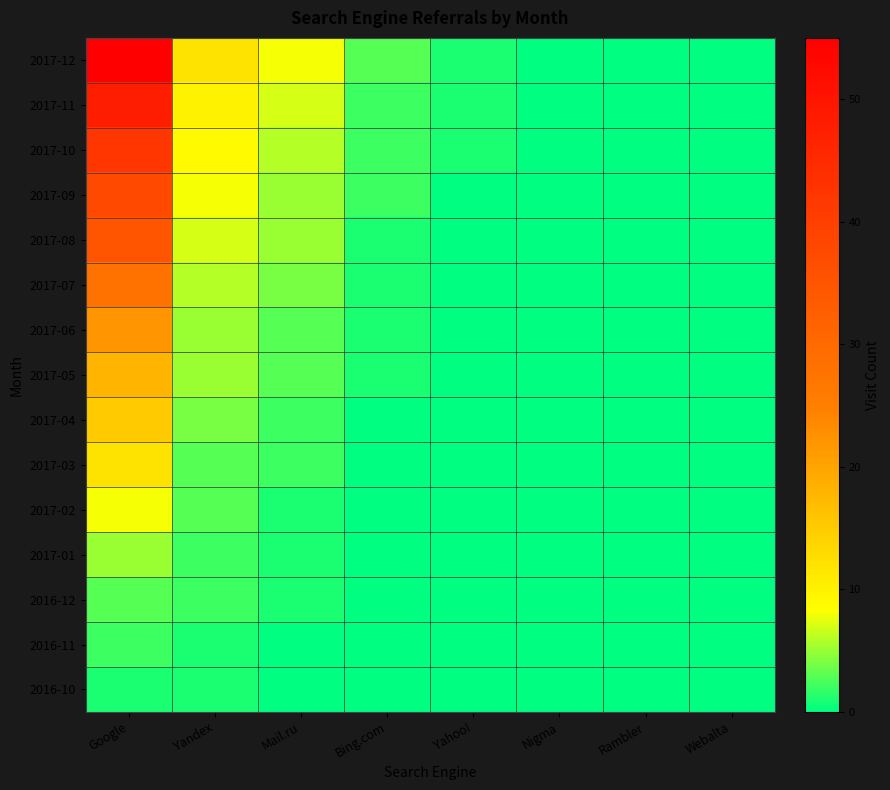

Reading left to right, list all the values displayed in this chart.

2017-12: Google=55	Yandex=12	Mail.ru=8	Bing.com=3	Yahoo!=1	Nigma=0	Rambler=0	Webalta=0
2017-11: Google=48	Yandex=10	Mail.ru=7	Bing.com=2	Yahoo!=1	Nigma=0	Rambler=0	Webalta=0
2017-10: Google=42	Yandex=9	Mail.ru=6	Bing.com=2	Yahoo!=1	Nigma=0	Rambler=0	Webalta=0
2017-09: Google=38	Yandex=8	Mail.ru=5	Bing.com=2	Yahoo!=0	Nigma=0	Rambler=0	Webalta=0
2017-08: Google=35	Yandex=7	Mail.ru=5	Bing.com=1	Yahoo!=0	Nigma=0	Rambler=0	Webalta=0
2017-07: Google=28	Yandex=6	Mail.ru=4	Bing.com=1	Yahoo!=0	Nigma=0	Rambler=0	Webalta=0
2017-06: Google=22	Yandex=5	Mail.ru=3	Bing.com=1	Yahoo!=0	Nigma=0	Rambler=0	Webalta=0
2017-05: Google=18	Yandex=5	Mail.ru=3	Bing.com=1	Yahoo!=0	Nigma=0	Rambler=0	Webalta=0
2017-04: Google=15	Yandex=4	Mail.ru=2	Bing.com=0	Yahoo!=0	Nigma=0	Rambler=0	Webalta=0
2017-03: Google=12	Yandex=3	Mail.ru=2	Bing.com=0	Yahoo!=0	Nigma=0	Rambler=0	Webalta=0
2017-02: Google=8	Yandex=3	Mail.ru=1	Bing.com=0	Yahoo!=0	Nigma=0	Rambler=0	Webalta=0
2017-01: Google=5	Yandex=2	Mail.ru=1	Bing.com=0	Yahoo!=0	Nigma=0	Rambler=0	Webalta=0
2016-12: Google=3	Yandex=2	Mail.ru=1	Bing.com=0	Yahoo!=0	Nigma=0	Rambler=0	Webalta=0
2016-11: Google=2	Yandex=1	Mail.ru=0	Bing.com=0	Yahoo!=0	Nigma=0	Rambler=0	Webalta=0
2016-10: Google=1	Yandex=1	Mail.ru=0	Bing.com=0	Yahoo!=0	Nigma=0	Rambler=0	Webalta=0